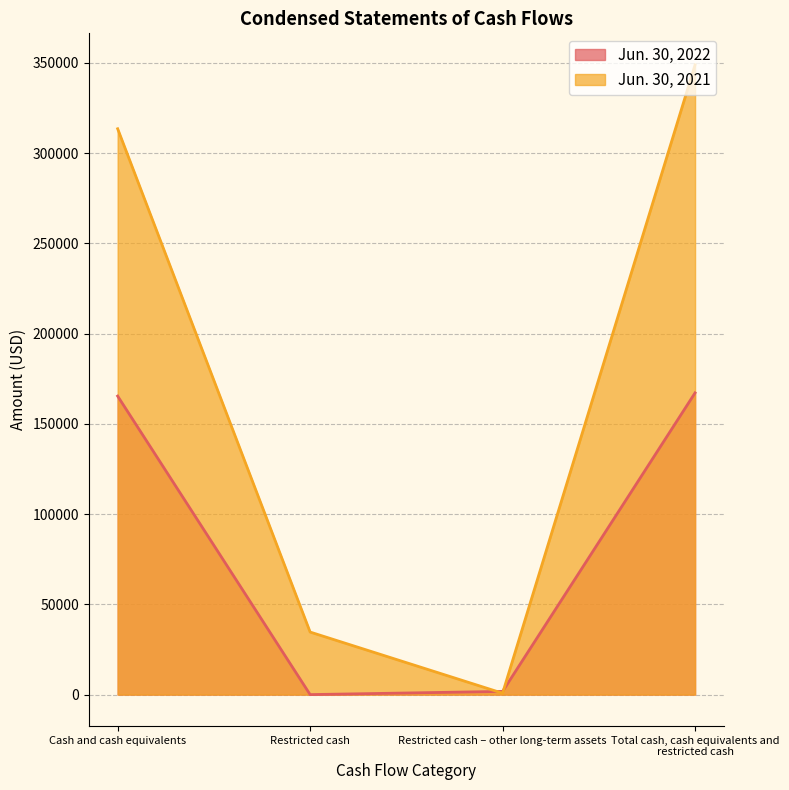

How many distinct data groups are displayed?

2